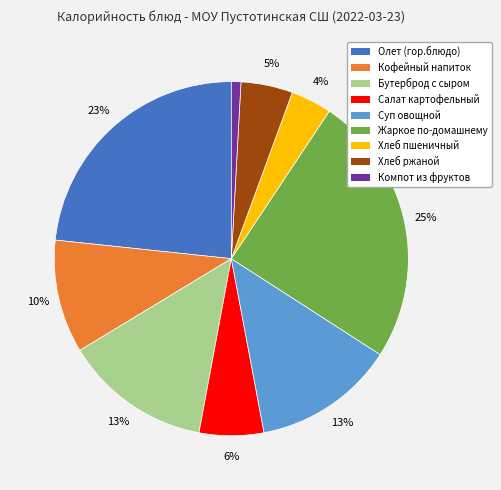

What is the smallest slice in the pie chart?

Компот из фруктов